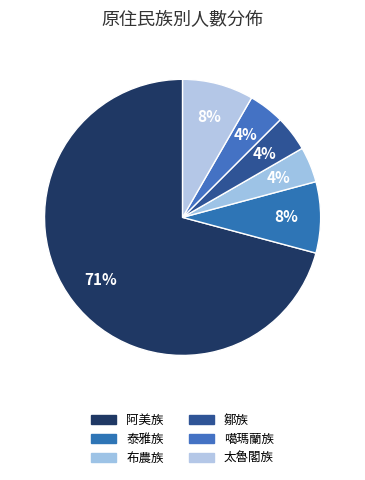

To the nearest percent, what is the difference between the 鄒族 and 太魯閣族 slice percentages?

4%